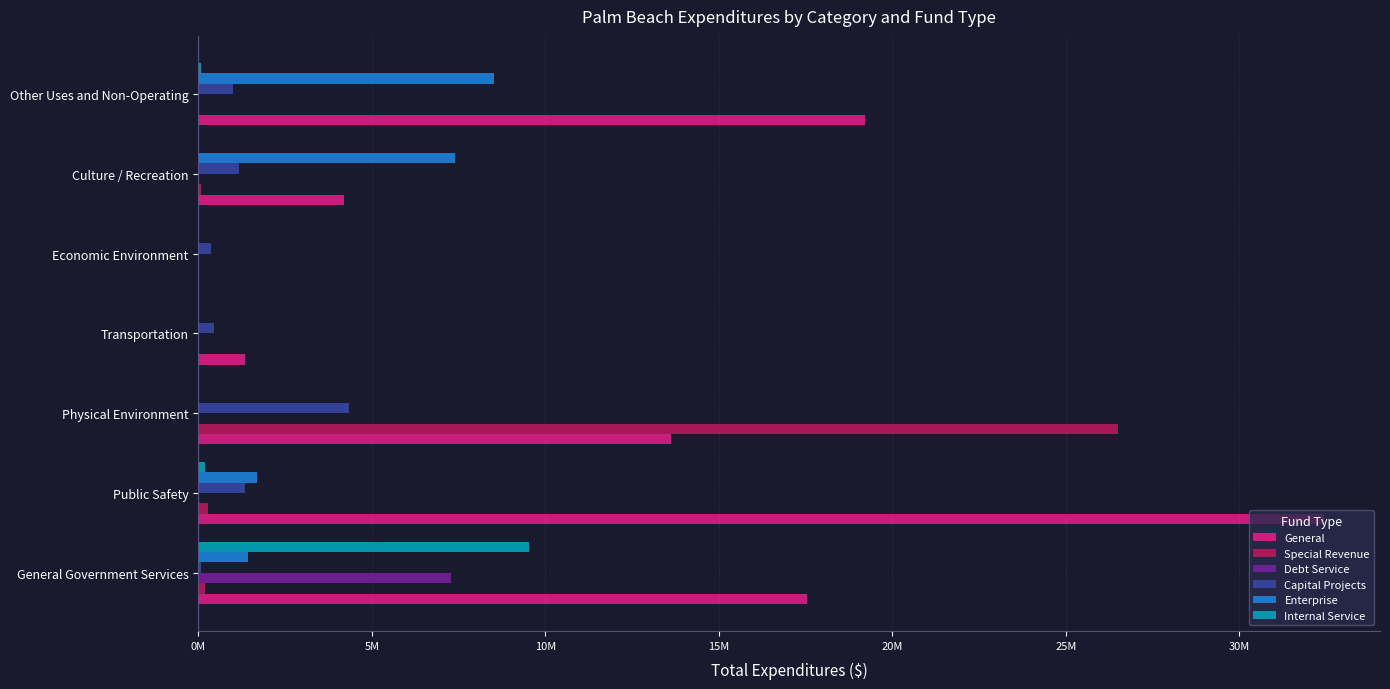

What are all the series names shown in the legend?

General, Special Revenue, Debt Service, Capital Projects, Enterprise, Internal Service